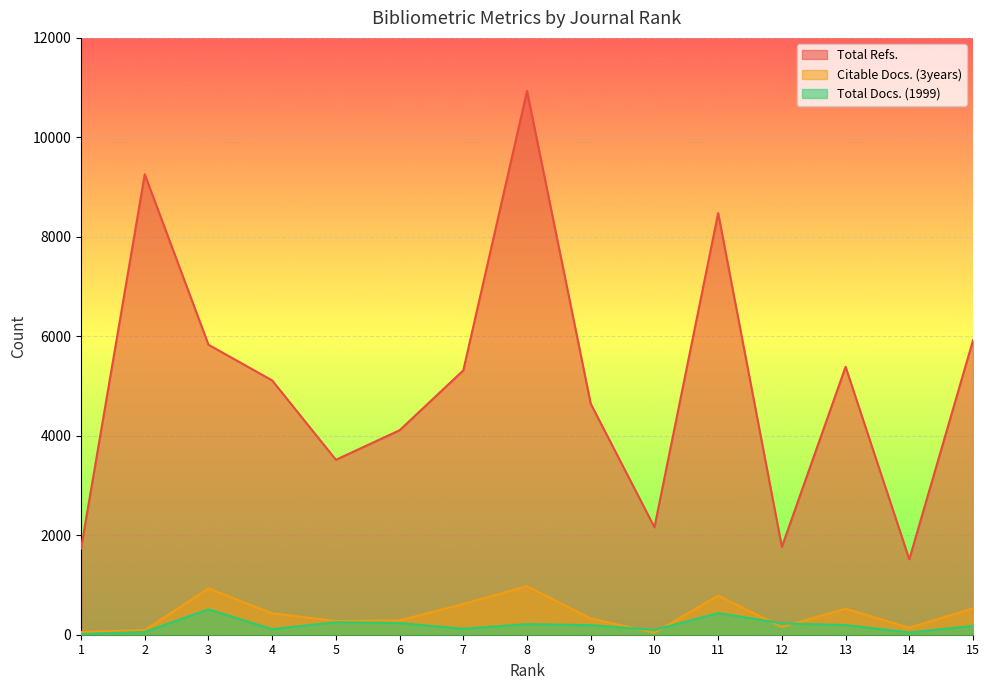

Is the value of Total Docs. (1999) at 14 greater than the value of Total Refs. at 10?

No